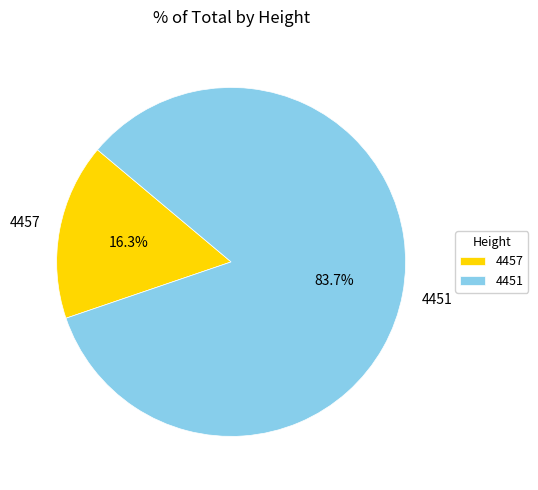

Which has a higher value, 4457 or 4451?

4451